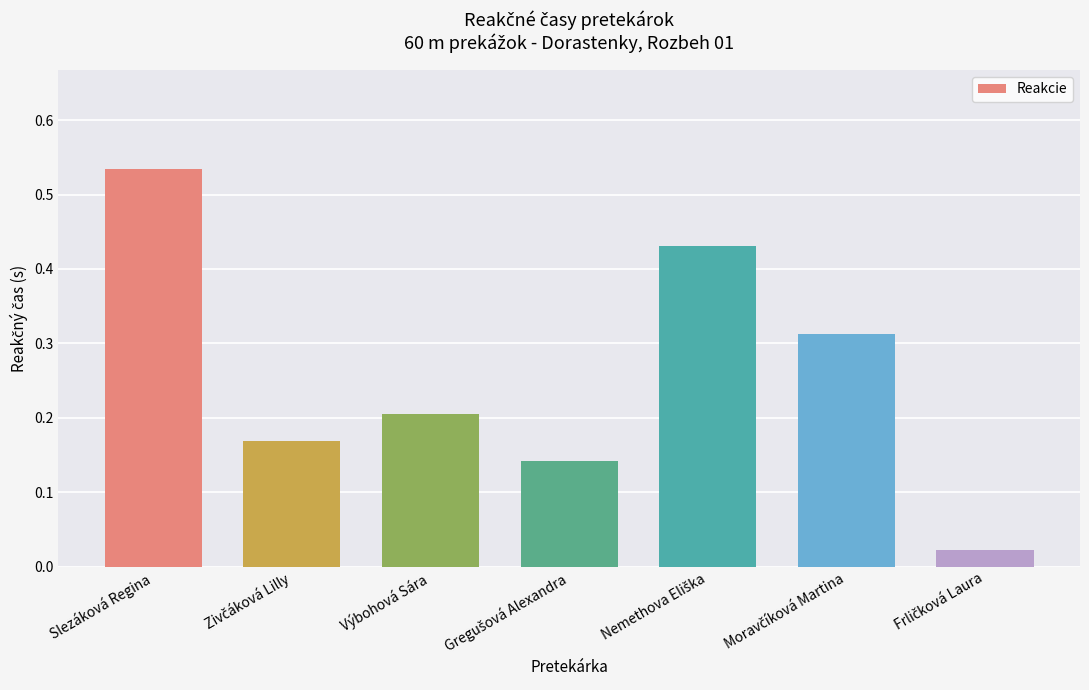

How many distinct data groups are displayed?

1